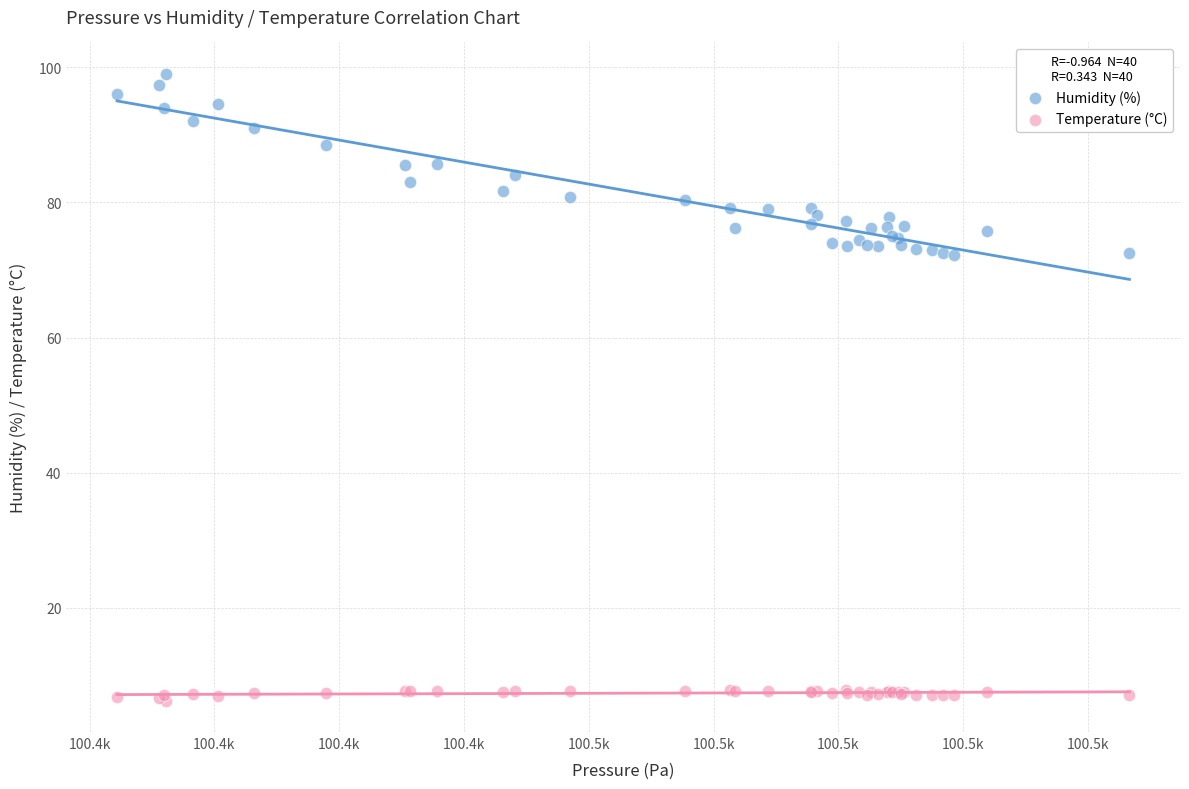

Which series has the widest spread of Y values?

Humidity (%)